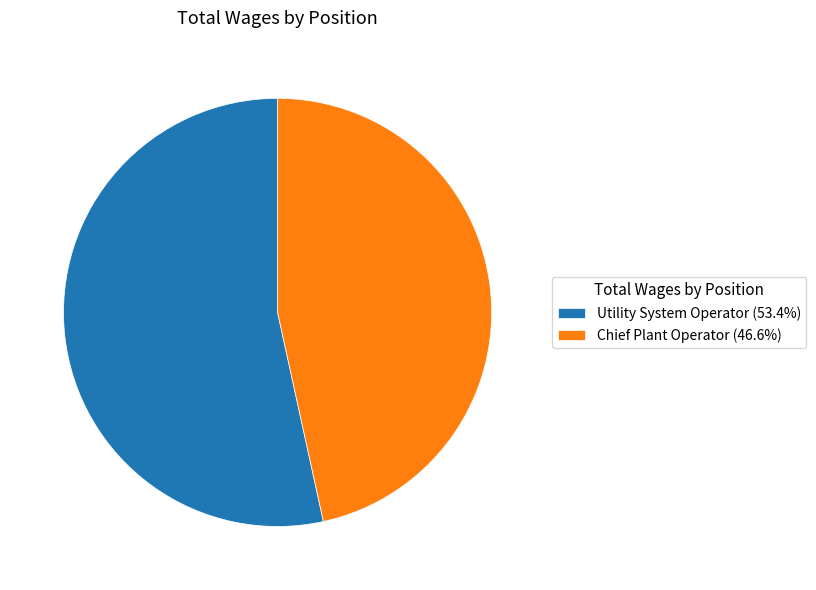

Which slice represents more than half of the pie?

Utility System Operator